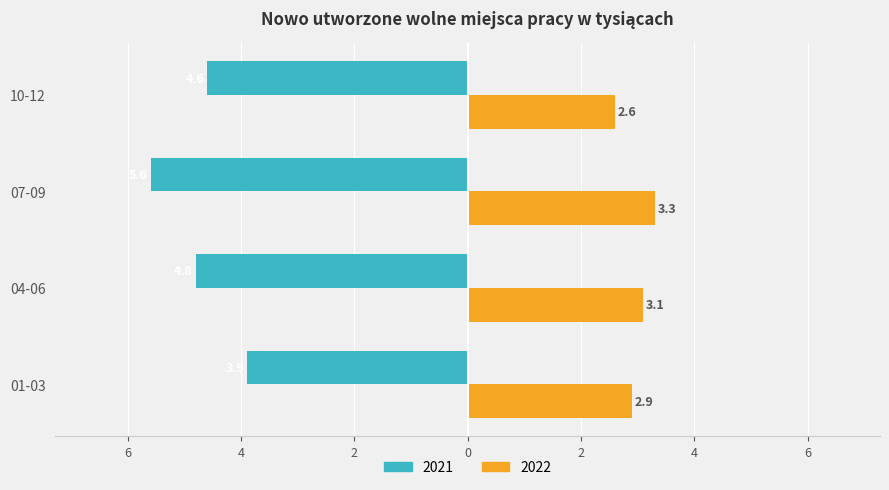

What is the sum of all 2022 values?

11.9